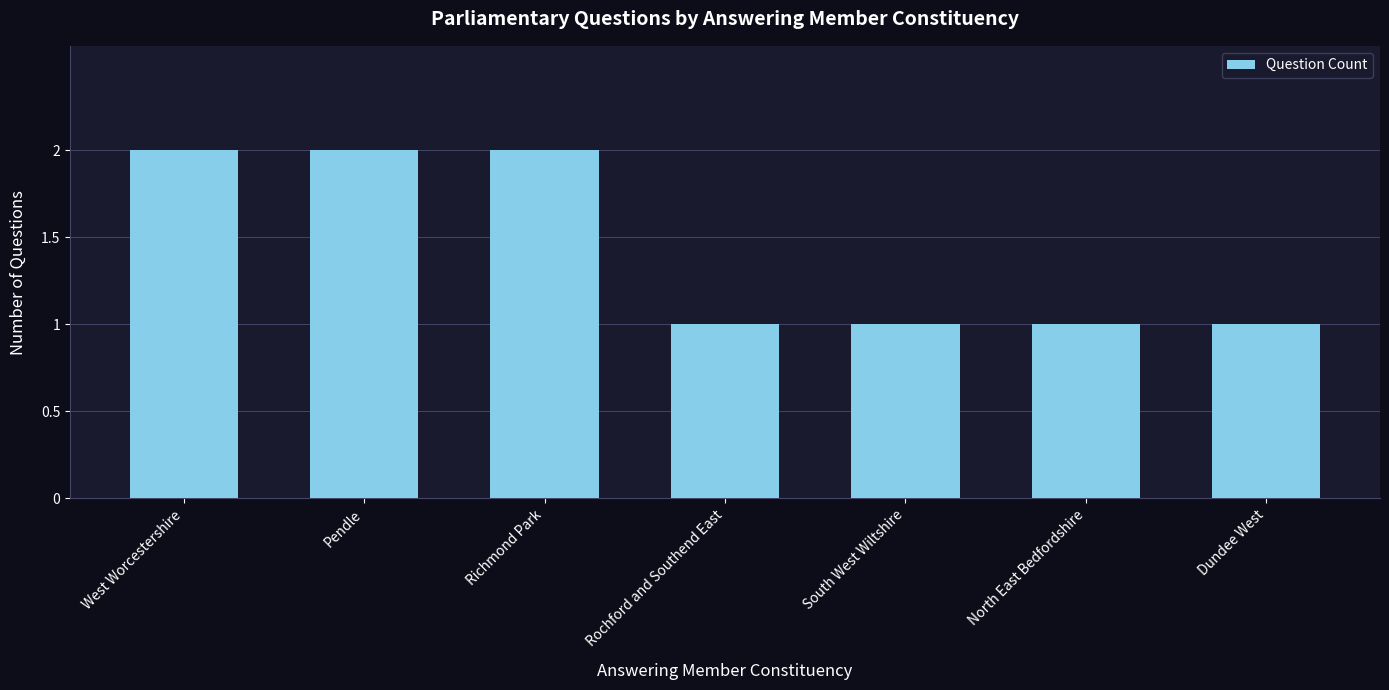

The value at Rochford and Southend East is 2. True or false?

False